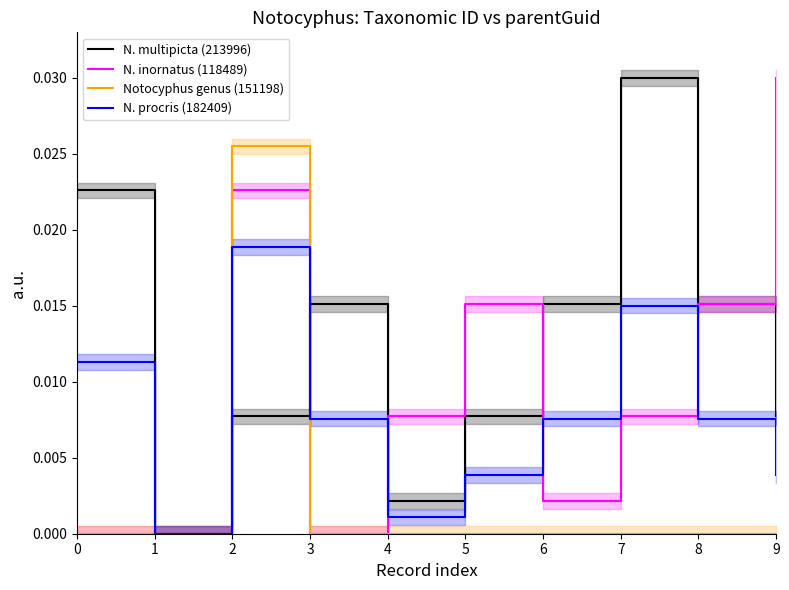

How many lines are shown in the chart?

4